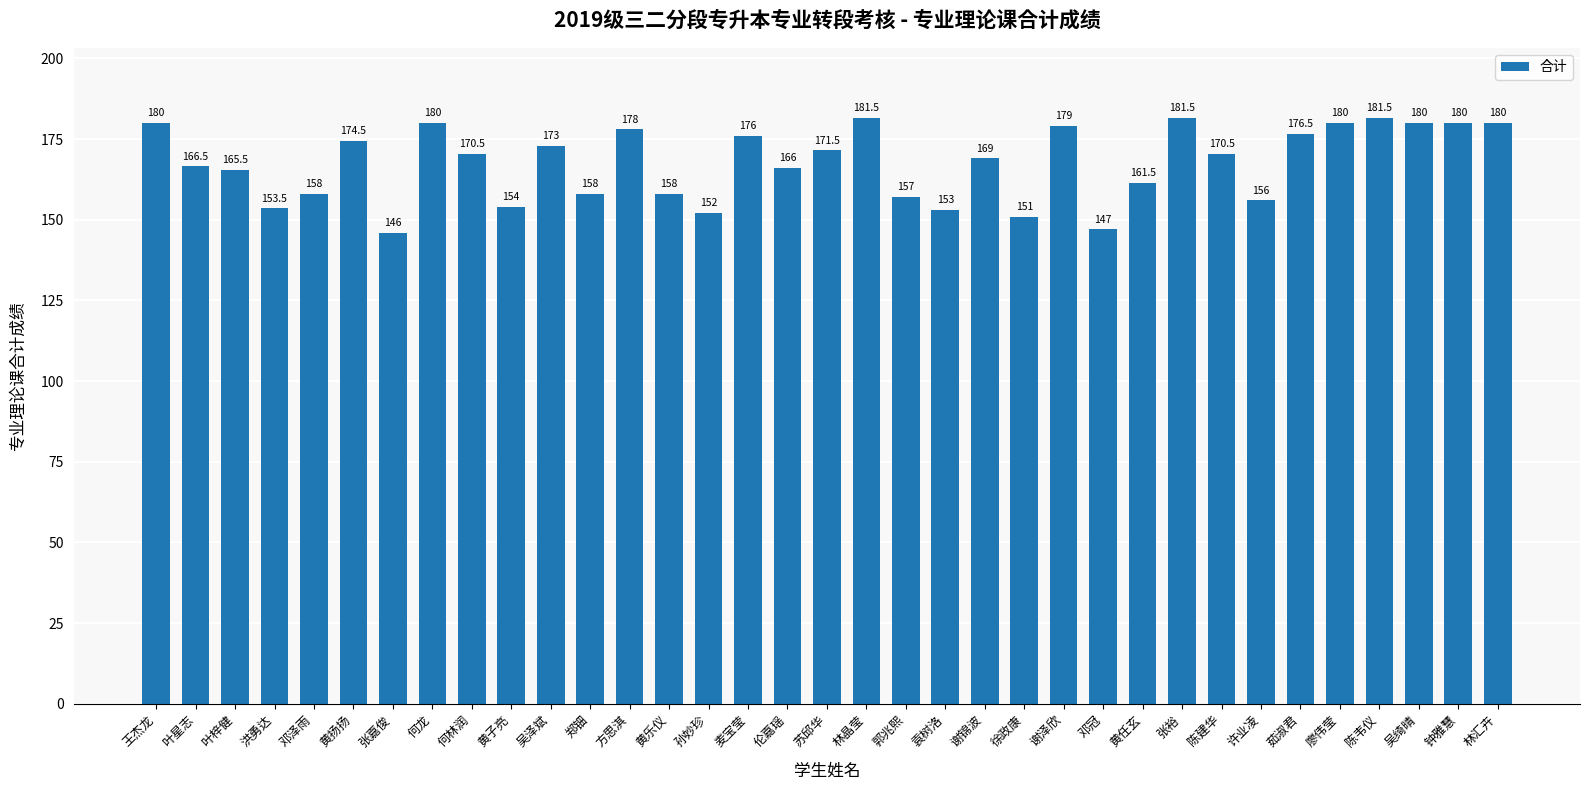

What is the sum of the values at 陈建华 and 茹淑君?

347.0